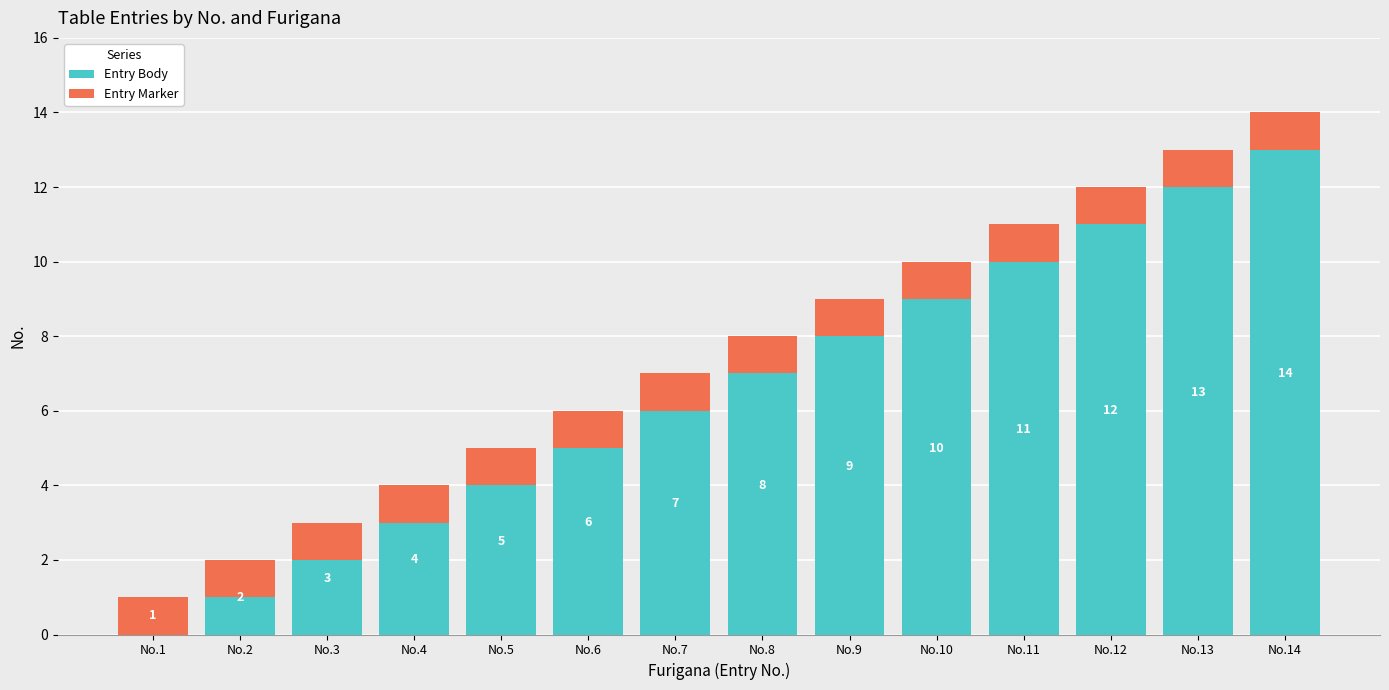

True or false: Entry Body has a value of 5 at No.9.

False